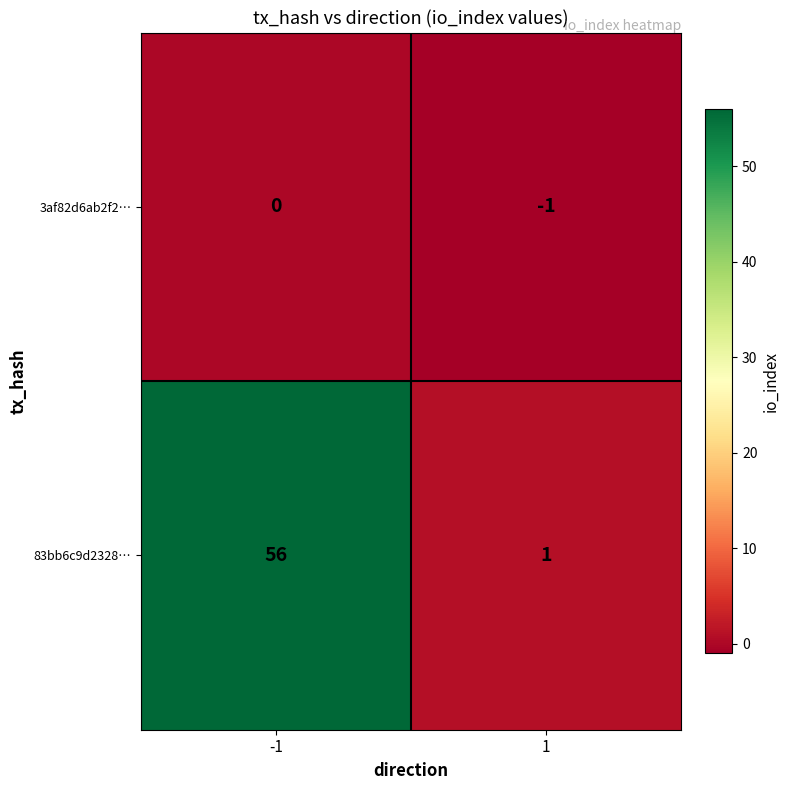

Reading left to right, what are all the values shown in this chart?

3af82d6ab2f2…: -1=0	1=-1
83bb6c9d2328…: -1=56	1=1